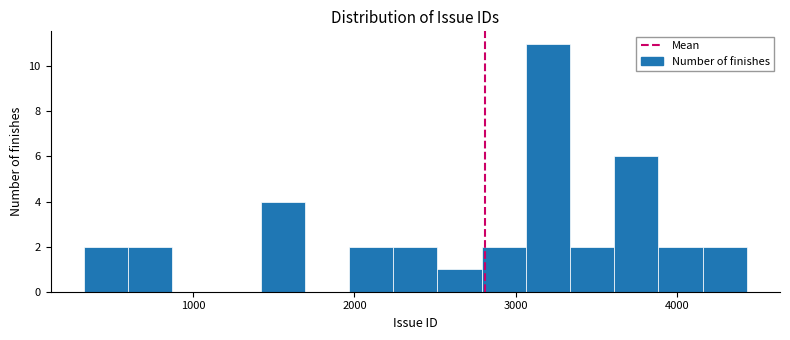

Around what value on the x-axis is the tallest bar? Give the approximate position of its centre, as read against the axis.

3200